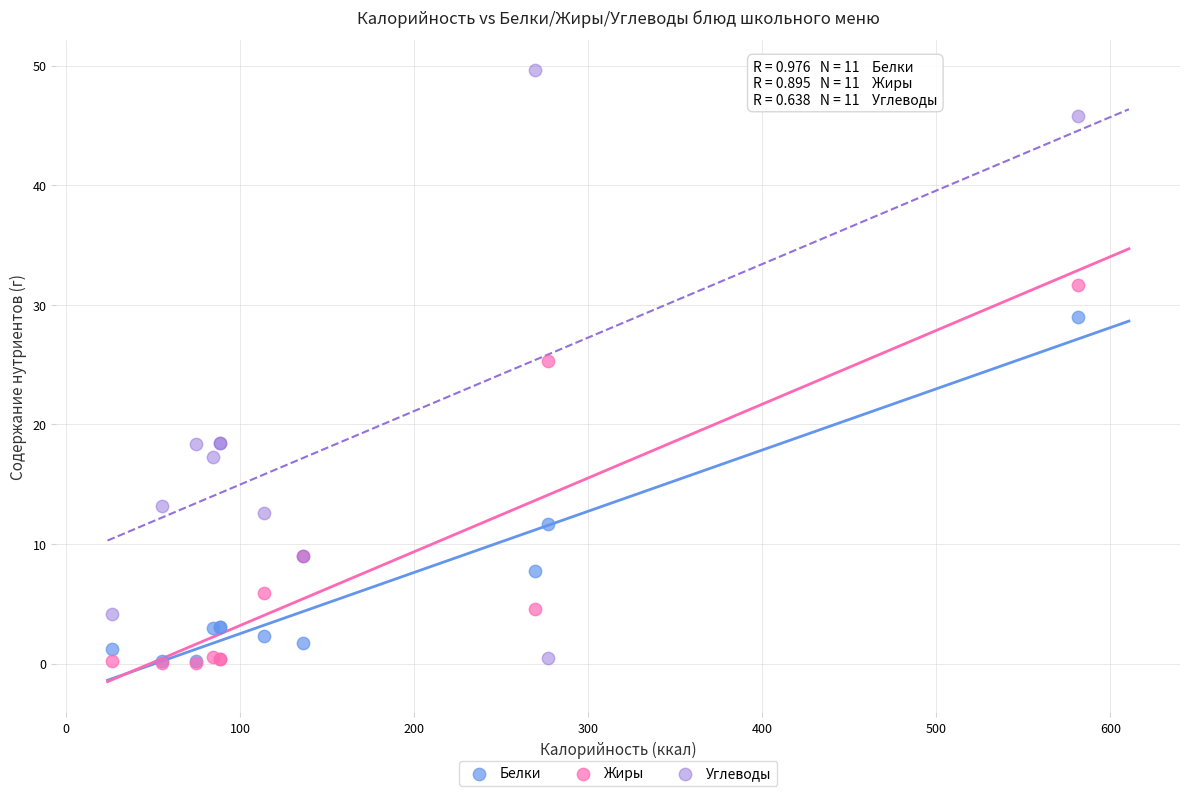

Which series has the largest Y range (max minus min)?

Углеводы